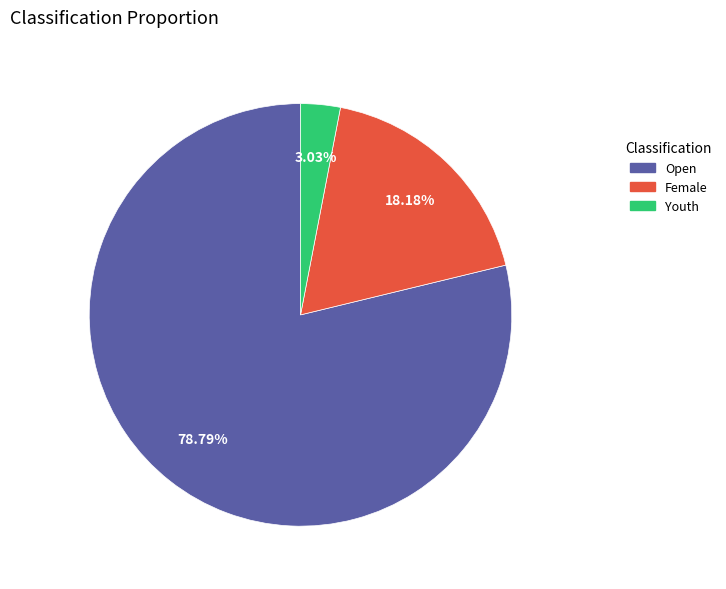

What portion of the pie excludes Female?

81.8%